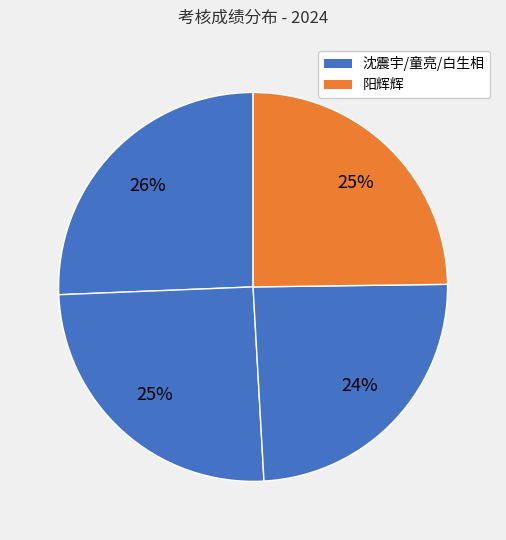

How many segments does this pie chart have?

4